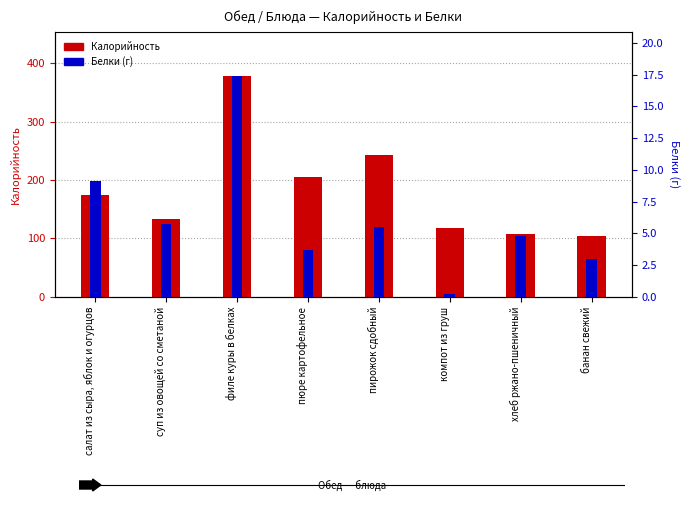

What is the difference between the maximum and minimum values in the Калорийность series?

273.0